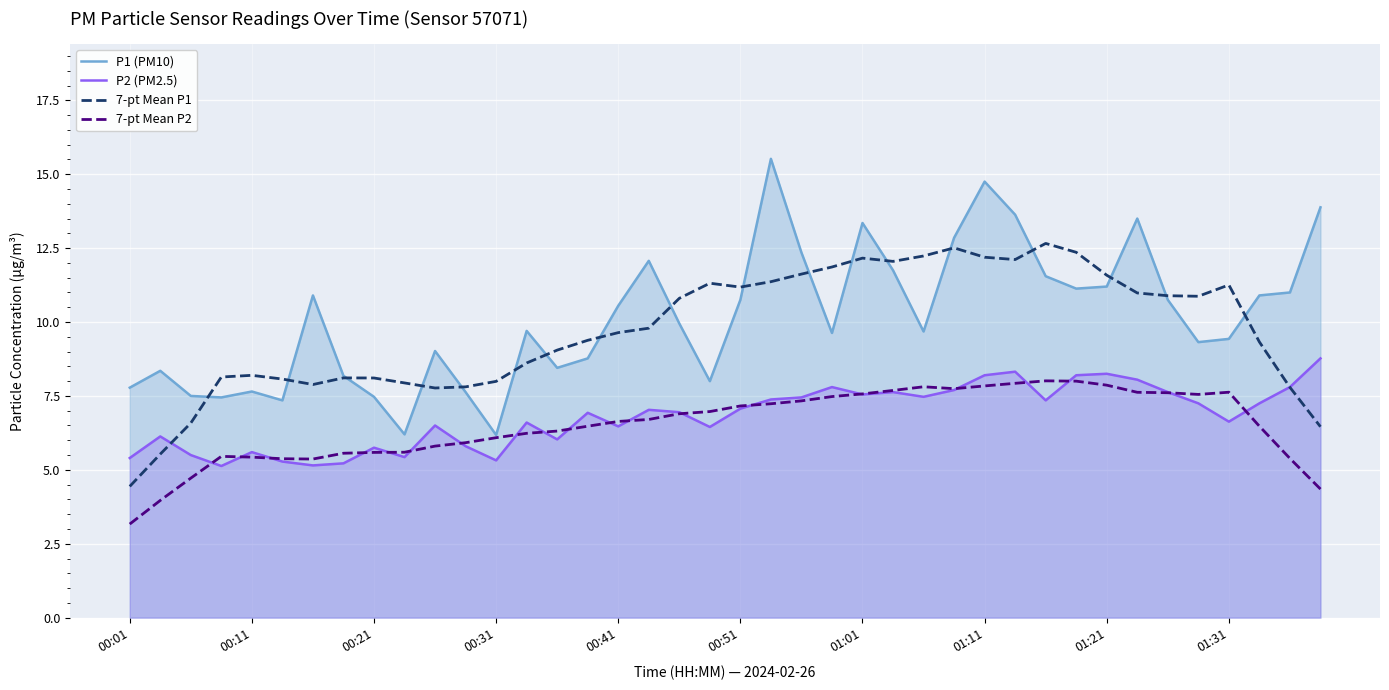

Does the chart display data point markers on the line(s)?

No